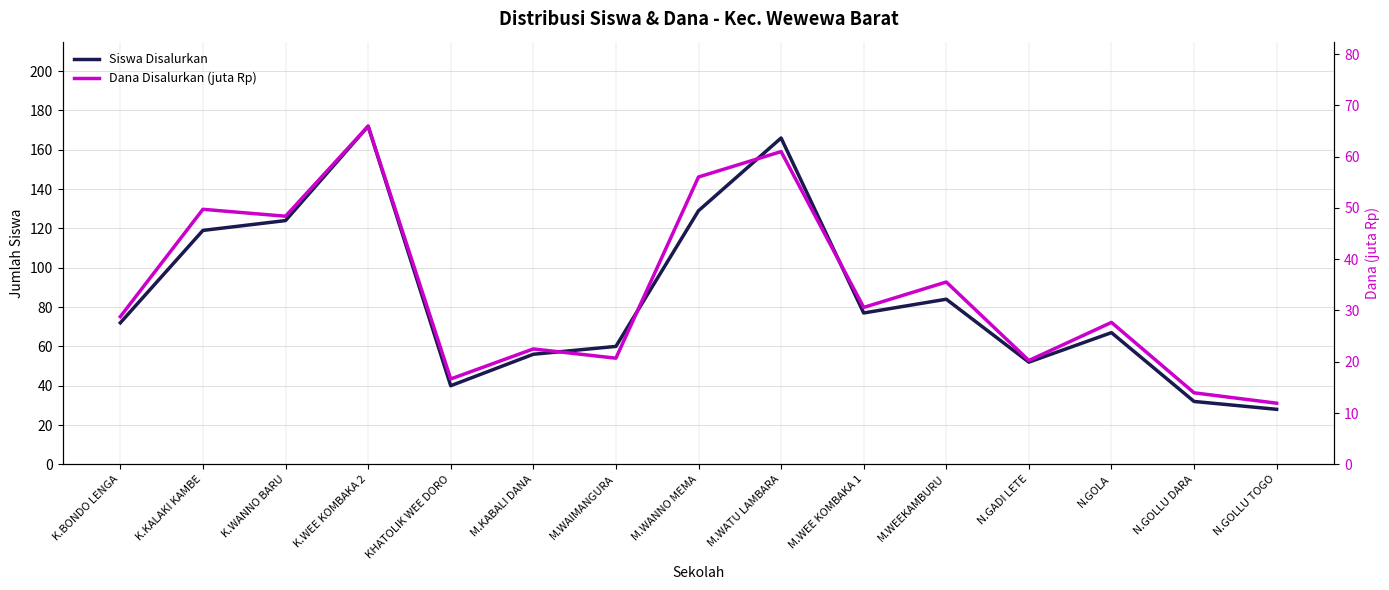

At which label does Dana Disalurkan (juta Rp) reach its minimum?

N.GOLLU TOGO